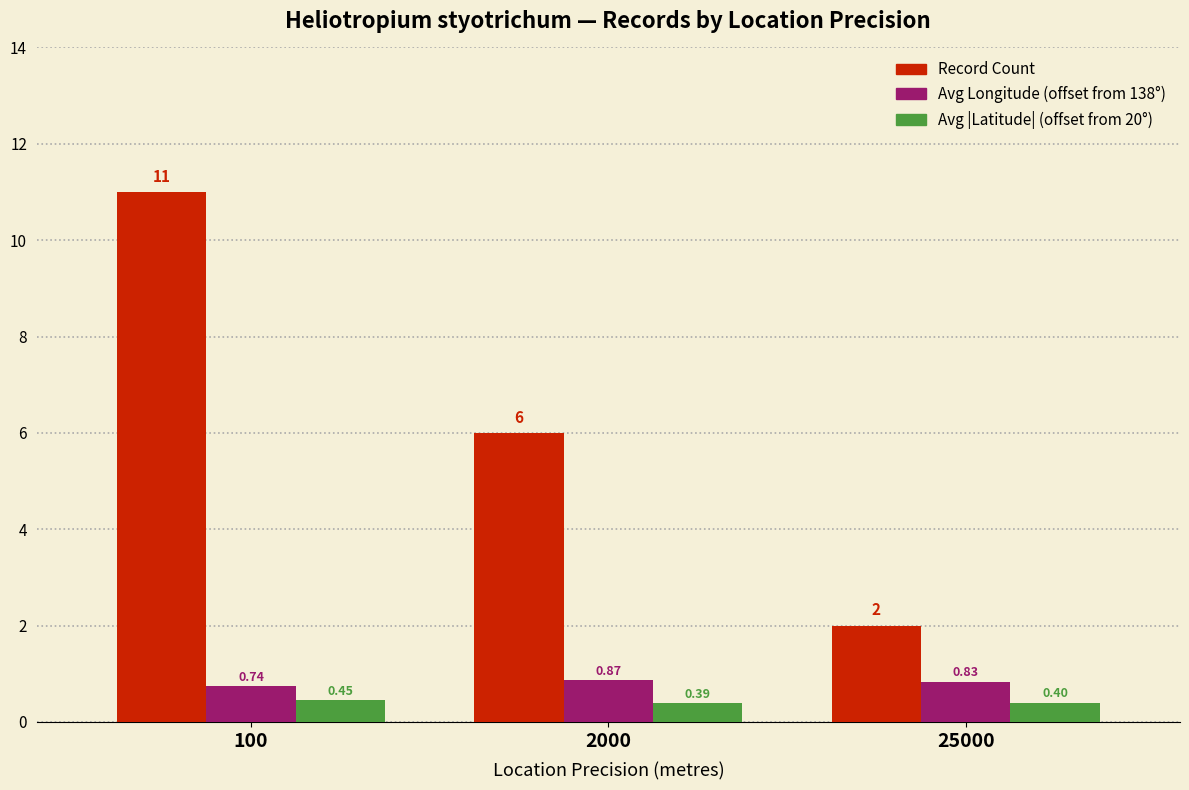

The Avg |Latitude| (offset from 20°) series shows 0.4 at 25000. True or false?

True